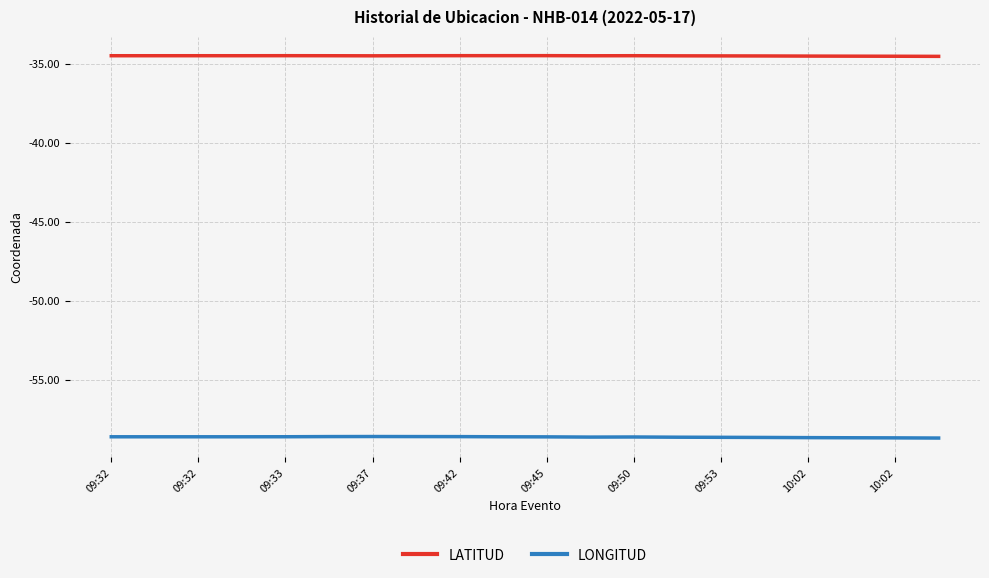

List the series in order of their overall mean, highest first.

LATITUD, LONGITUD